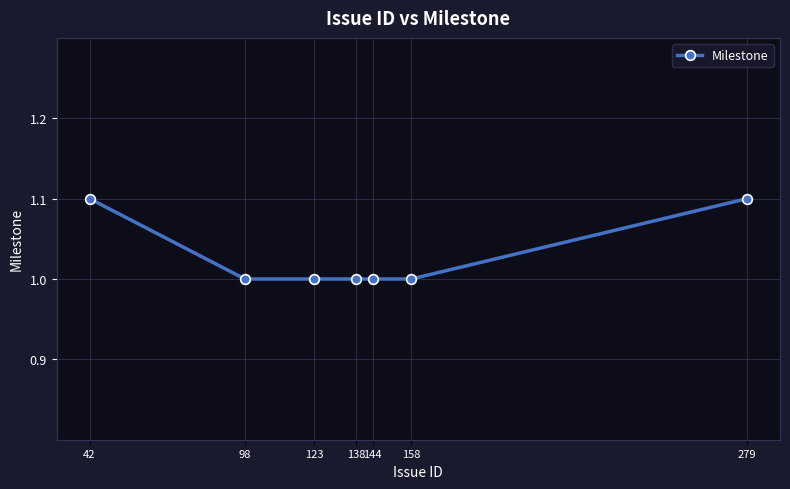

What is the change in value from 42 to 138?

-0.1